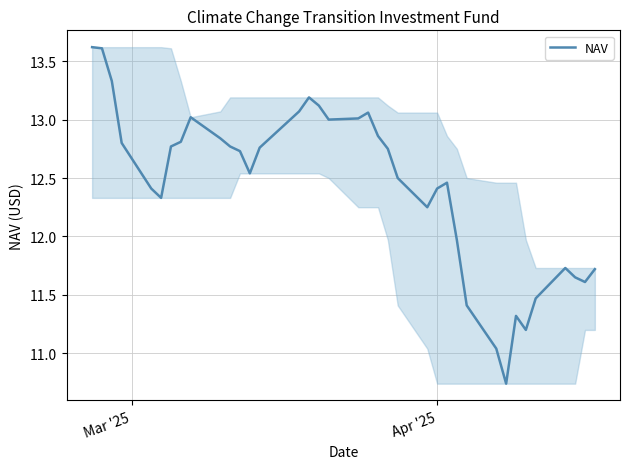

Does the chart have visible grid lines?

Yes